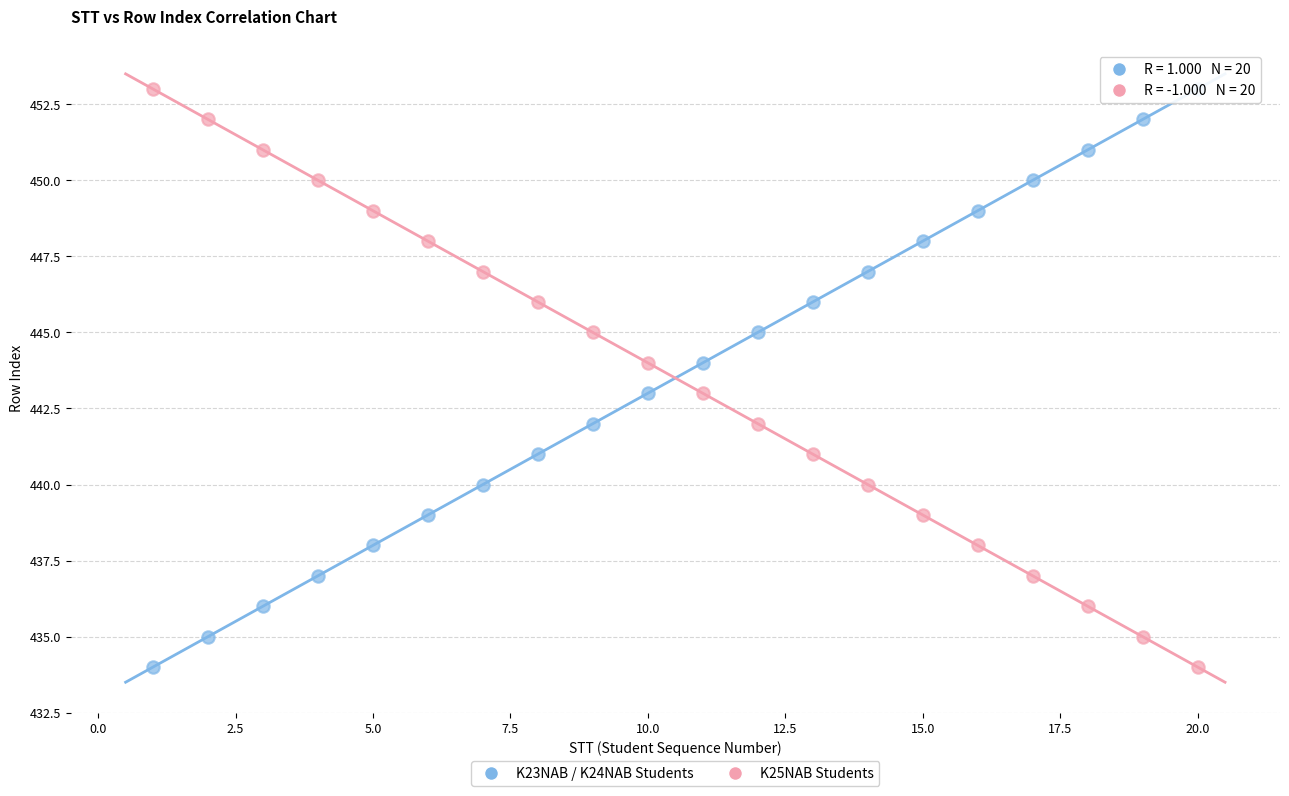

Across all data points, what is the range of X values (max minus min)?

19